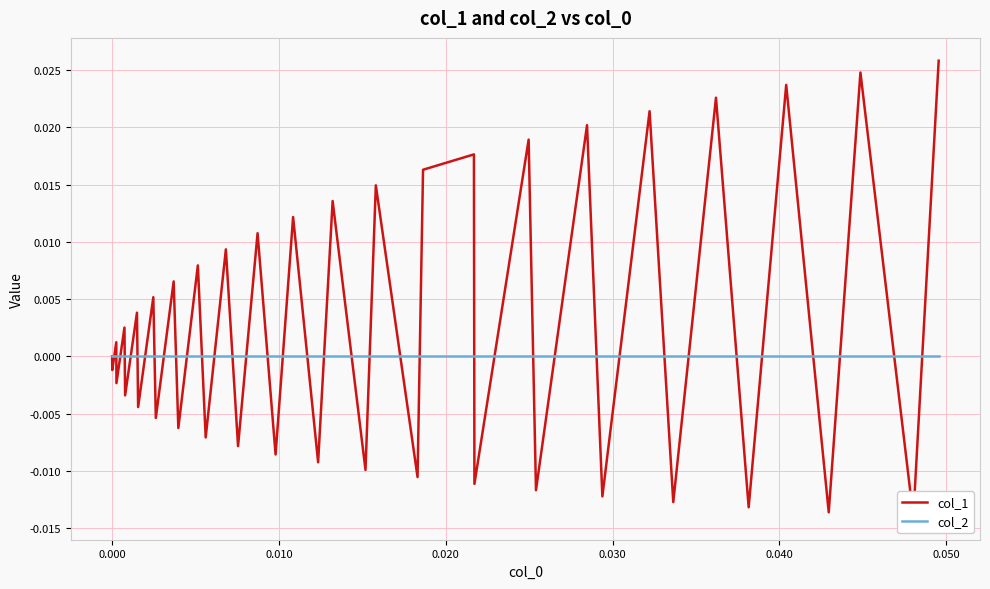

How many lines are shown in the chart?

2